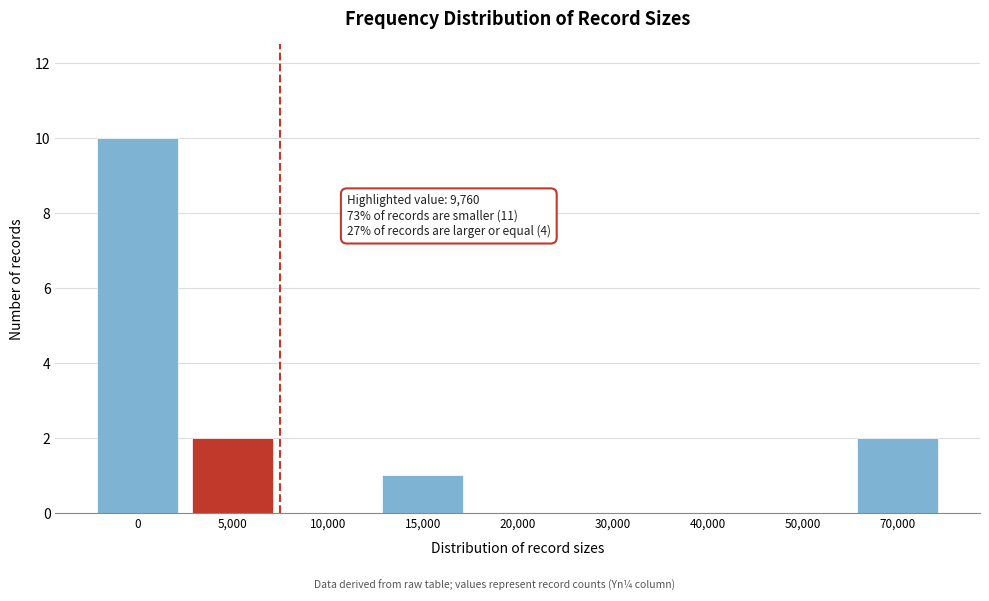

Reading left to right, list all the values displayed in this chart.

0=10	5,000=2	10,000=0	15,000=1	20,000=0	30,000=0	40,000=0	50,000=0	70,000=2